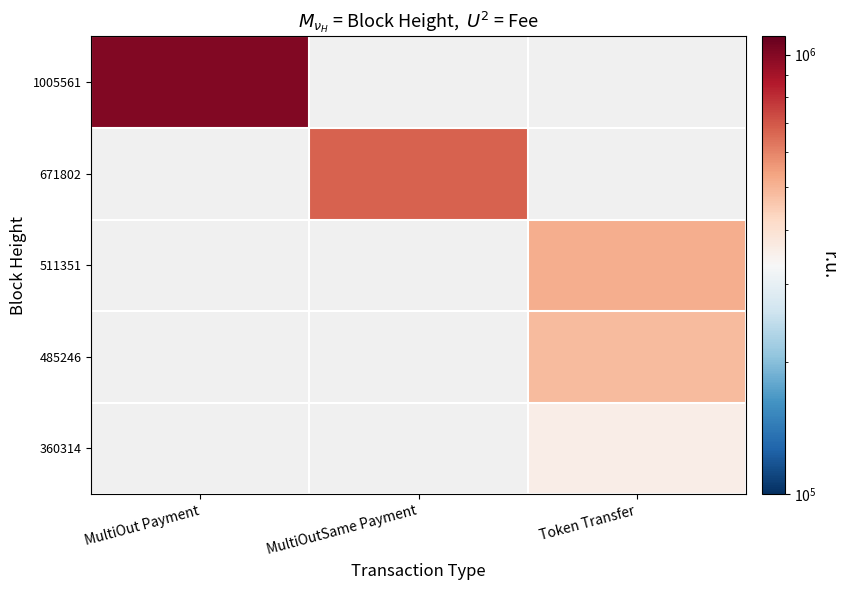

Rank the categories by 511351 value from lowest to highest.

MultiOut Payment, MultiOutSame Payment, Token Transfer